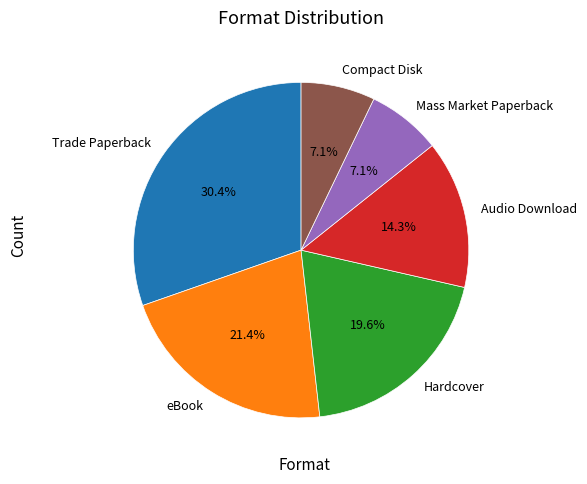

What is the ratio of the value at Audio Download to the value at Hardcover?

0.7